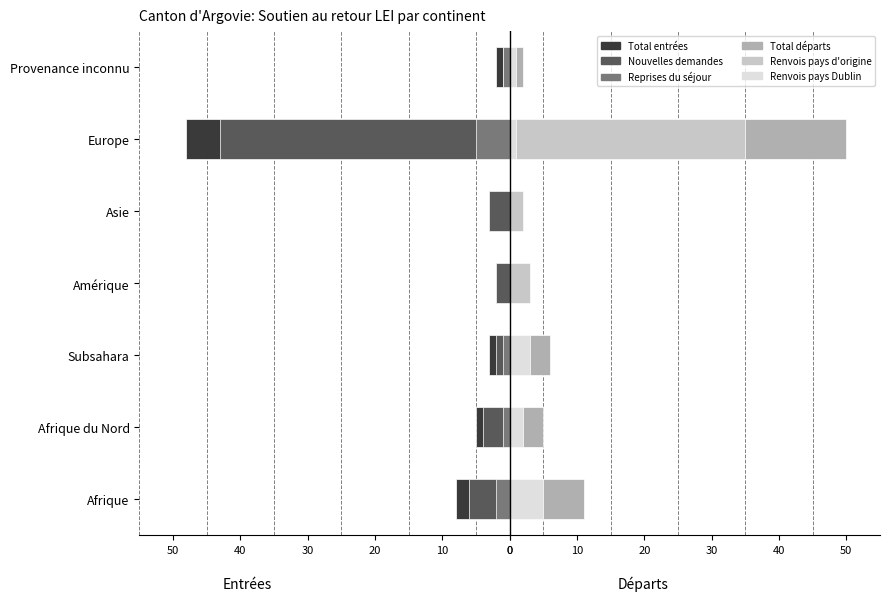

What are all the series names shown in the legend?

Total entrées, Nouvelles demandes, Reprises du séjour, Total départs, Renvois pays d'origine, Renvois pays Dublin